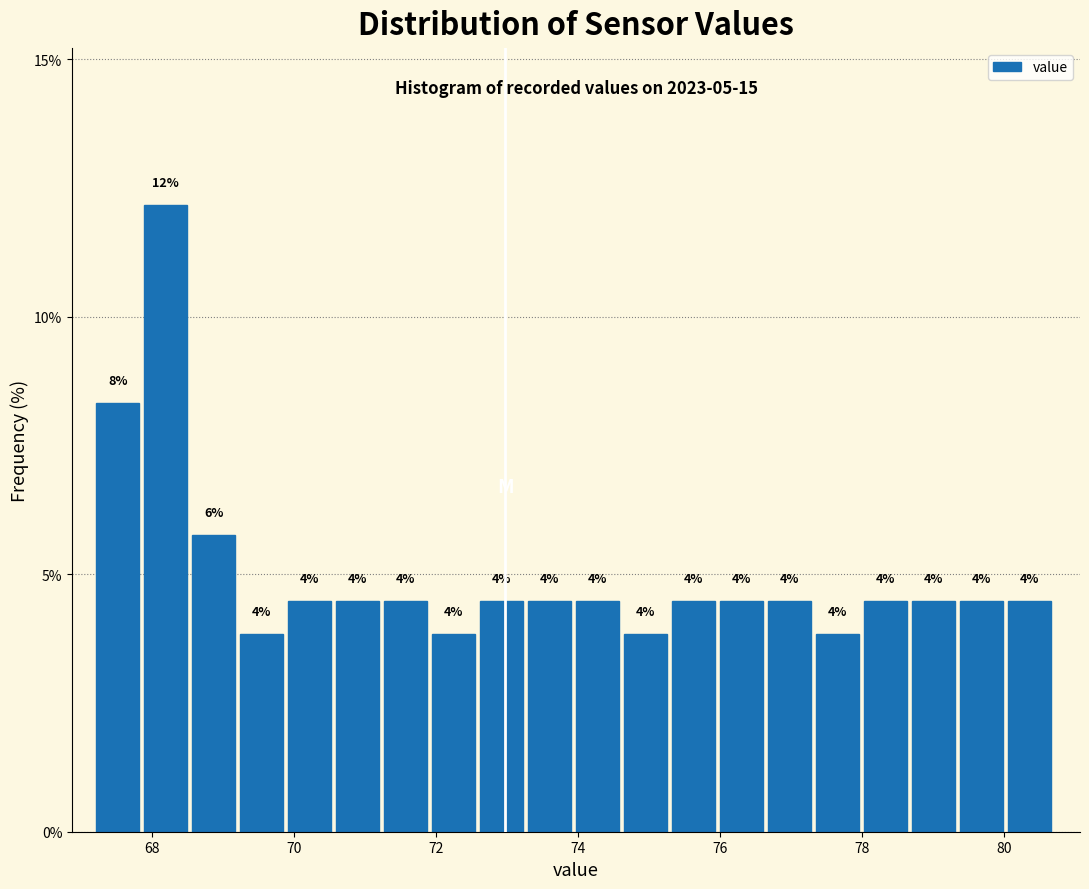

Around what value on the x-axis is the tallest bar? Give the approximate position of its centre, as read against the axis.

68.2